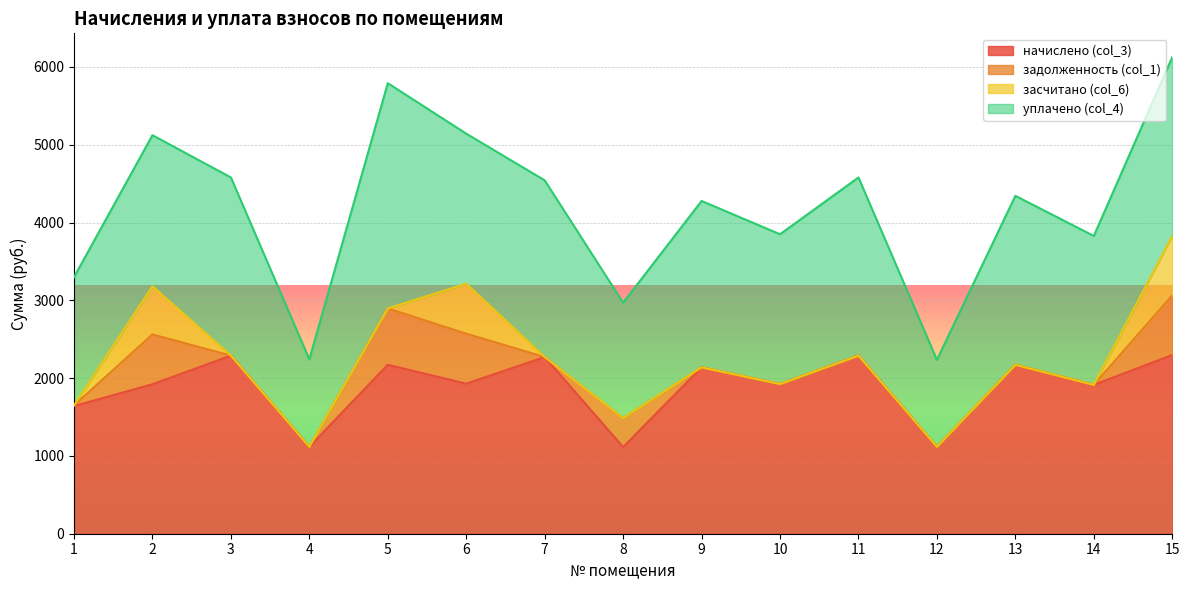

Reading left to right, extract all data points from this chart.

начислено (col_3): 1=1640.7	2=1920.9	3=2289.6	4=1117.2	5=2171.6	6=1928.3	7=2271.2	8=1113.5	9=2138.5	10=1924.6	11=2289.6	12=1117.2	13=2171.6	14=1913.5	15=2297.0
задолженность (col_1): 1=8.0	2=640.3	3=0.0	4=0.0	5=723.9	6=642.8	7=0.0	8=371.2	9=0.0	10=0.0	11=0.0	12=0.0	13=0.0	14=0.0	15=765.7
засчитано (col_6): 1=0.0	2=618.9	3=0.0	4=0.0	5=0.0	6=642.8	7=0.0	8=0.0	9=0.0	10=0.0	11=0.0	12=0.0	13=0.0	14=0.0	15=765.7
уплачено (col_4): 1=1648.7	2=1942.4	3=2289.7	4=1123.8	5=2895.5	6=1928.3	7=2271.2	8=1484.6	9=2138.5	10=1924.6	11=2289.6	12=1117.2	13=2171.6	14=1913.5	15=2297.0